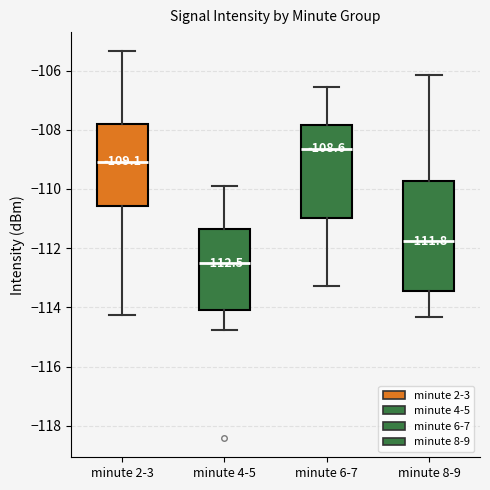

Which box is the tallest, from its lower edge to its upper edge?

minute 8-9